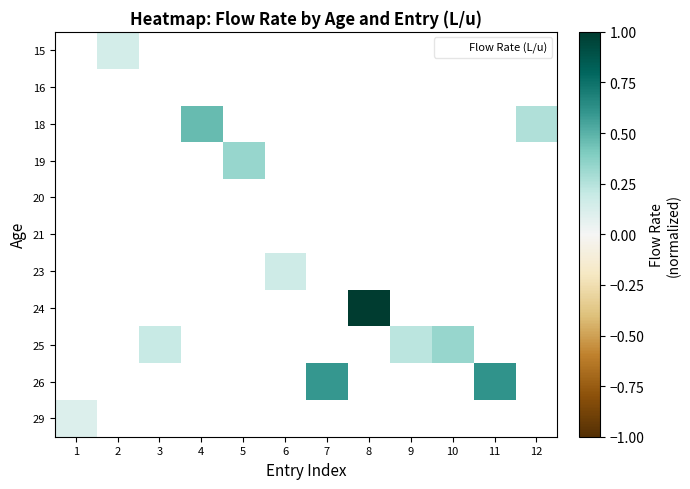

How many data points does each series have?

12